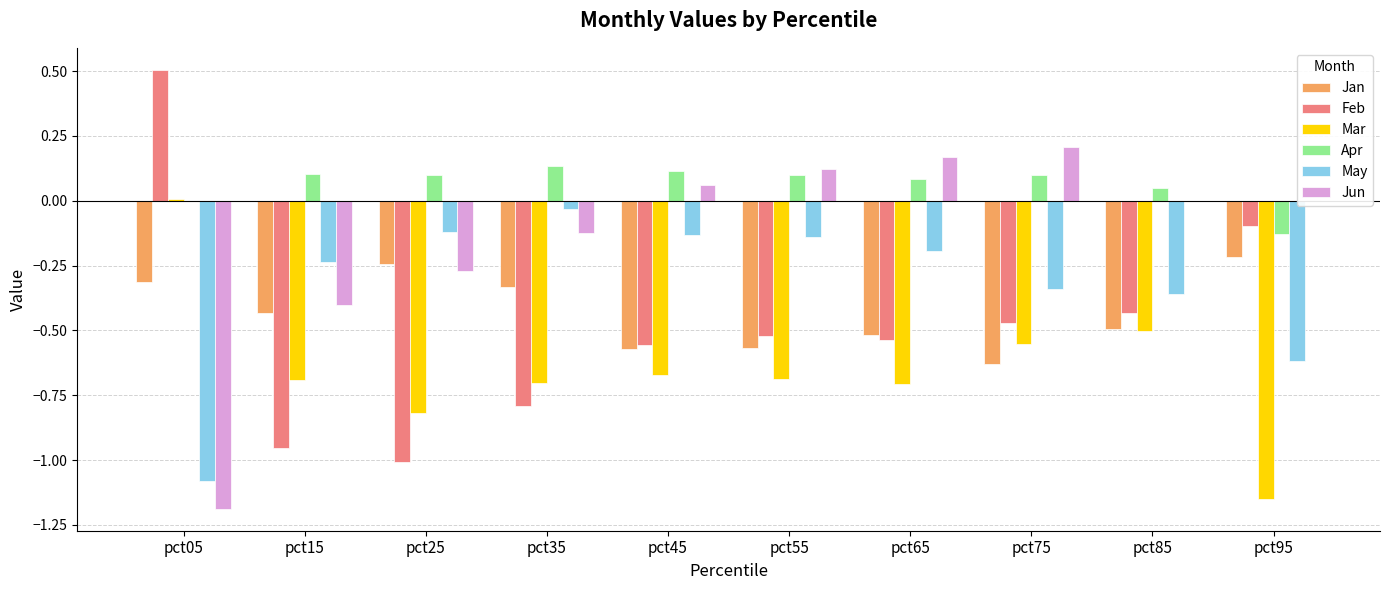

At which label is Apr closest to 0?

pct05